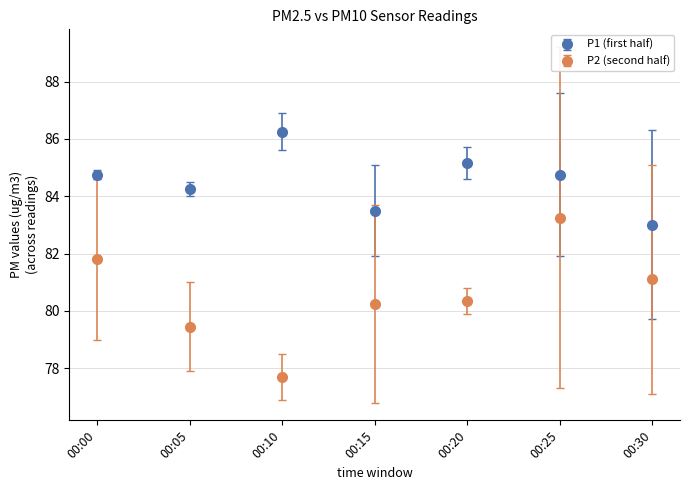

What is the total value across all series at 00:20?

165.5